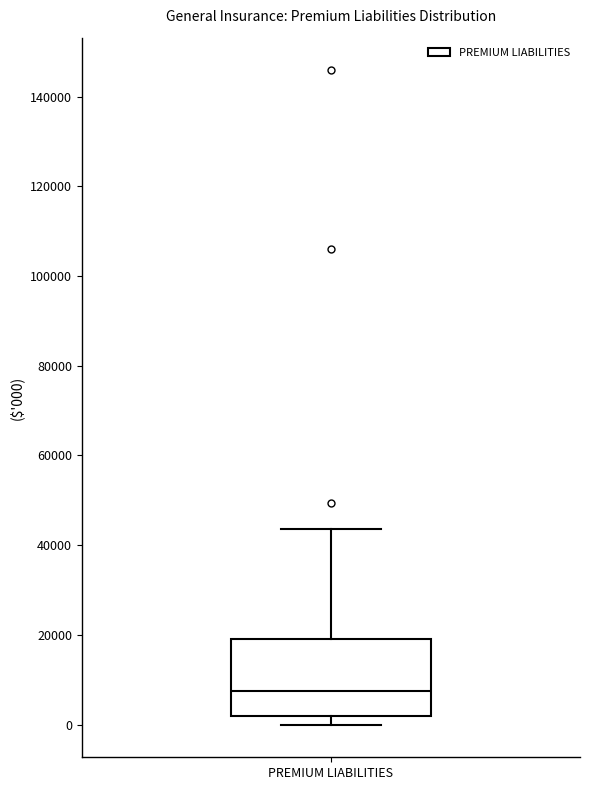

Where does the upper whisker of the box for PREMIUM LIABILITIES end on the y-axis? The values are not printed on the chart, so give them approximately, as read against the axis.

44000